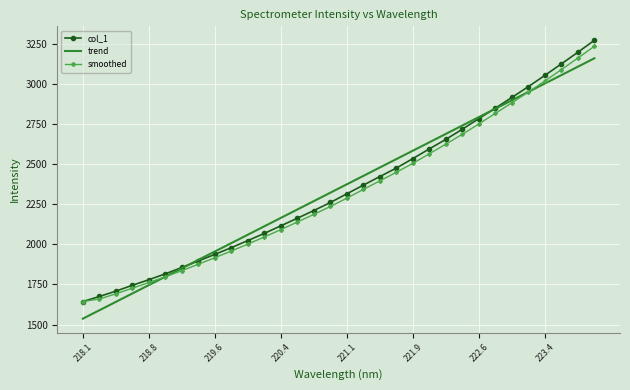

How many intersections are there between trend and smoothed?

2